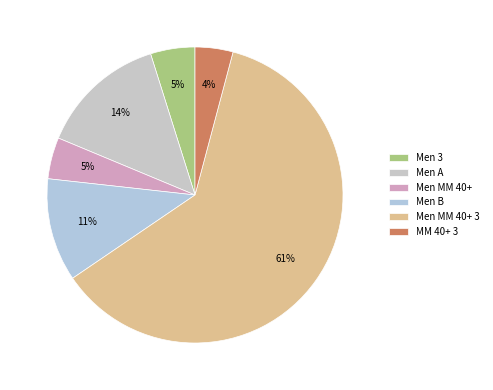

Is the sum of MM 40+ 3 and Men MM 40+ greater than half?

No